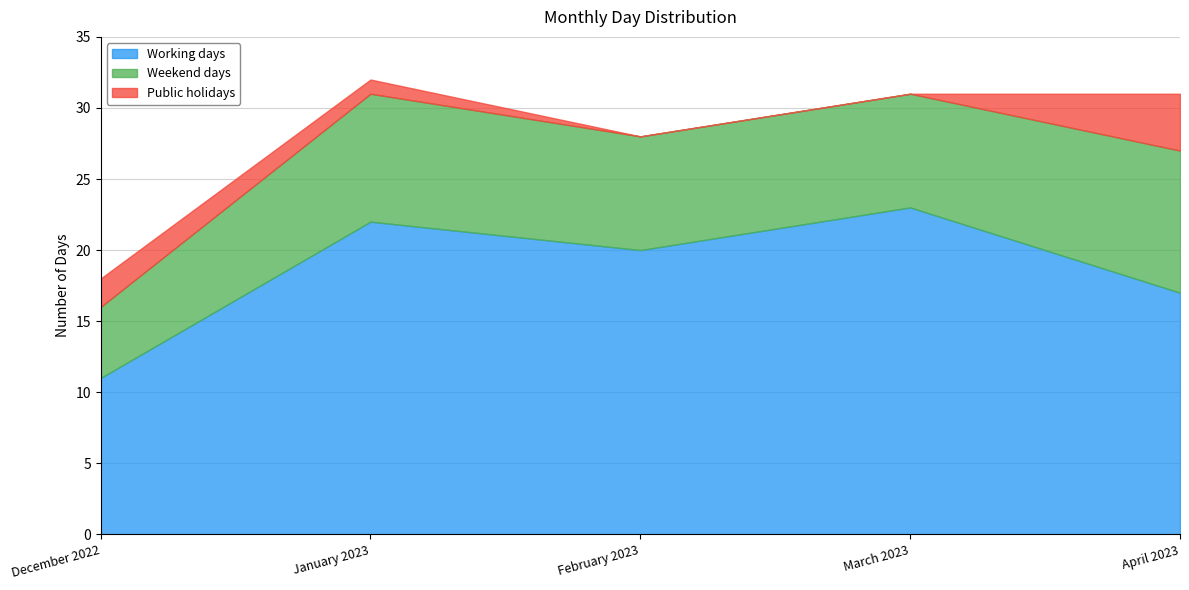

The Public holidays series shows 4 at April 2023. True or false?

True